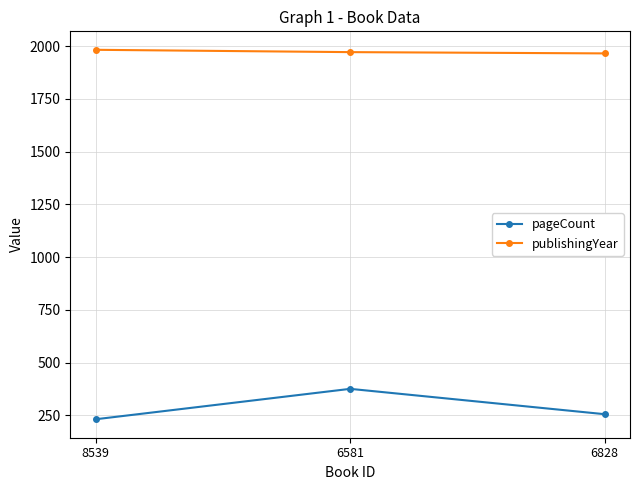

Is it true that publishingYear equals 1965 at 6828?

True